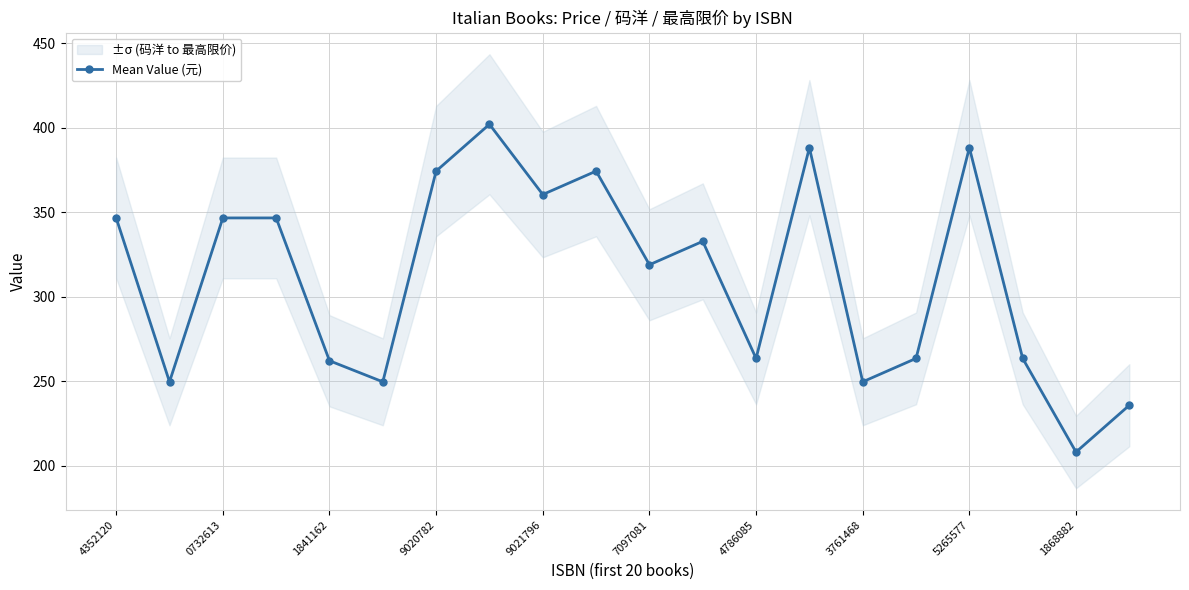

What is the sum of the values at 4352120 and 11?

679.4